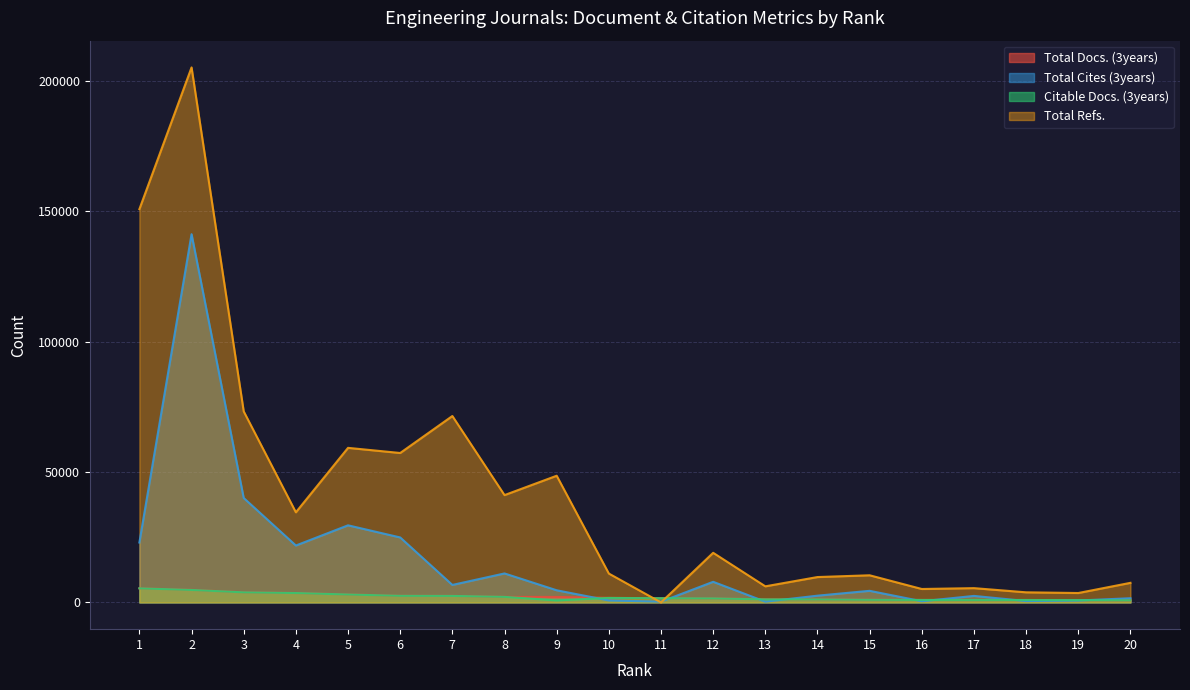

What is the total value across all series at 9?

56095